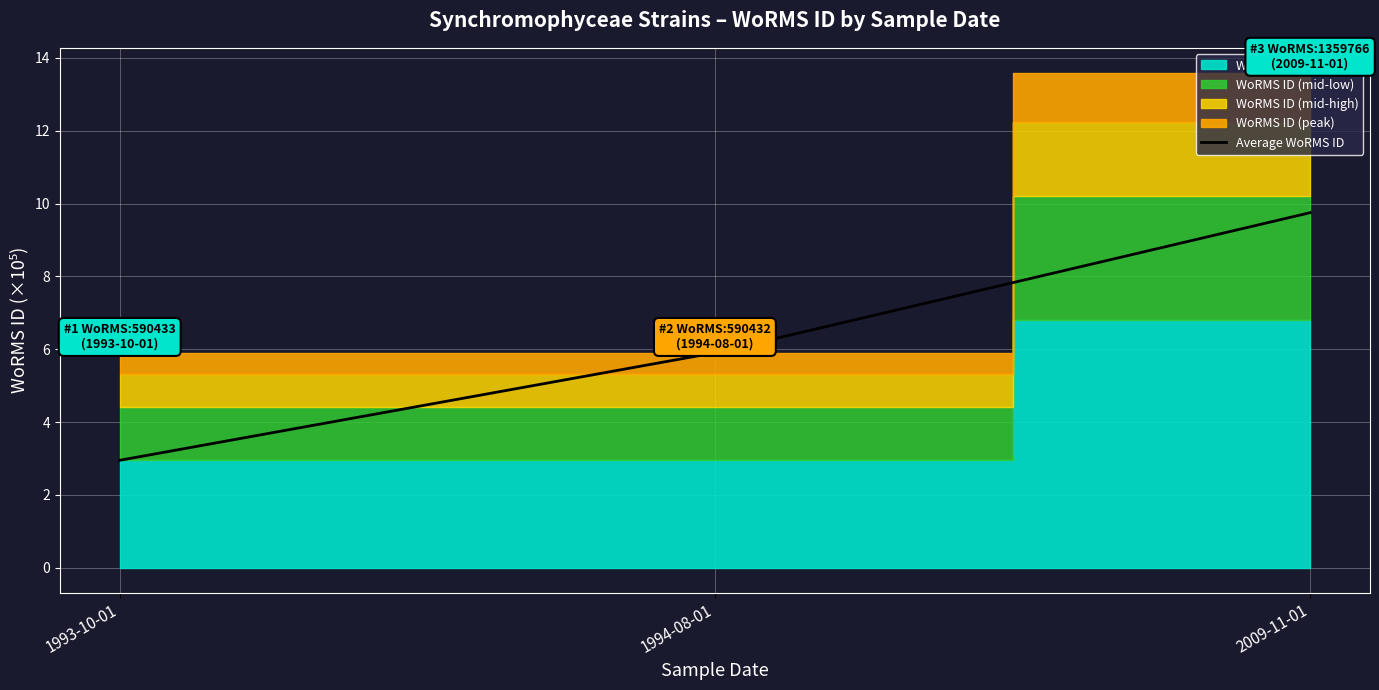

Where is the data nearest to the value 6?

1994-08-01